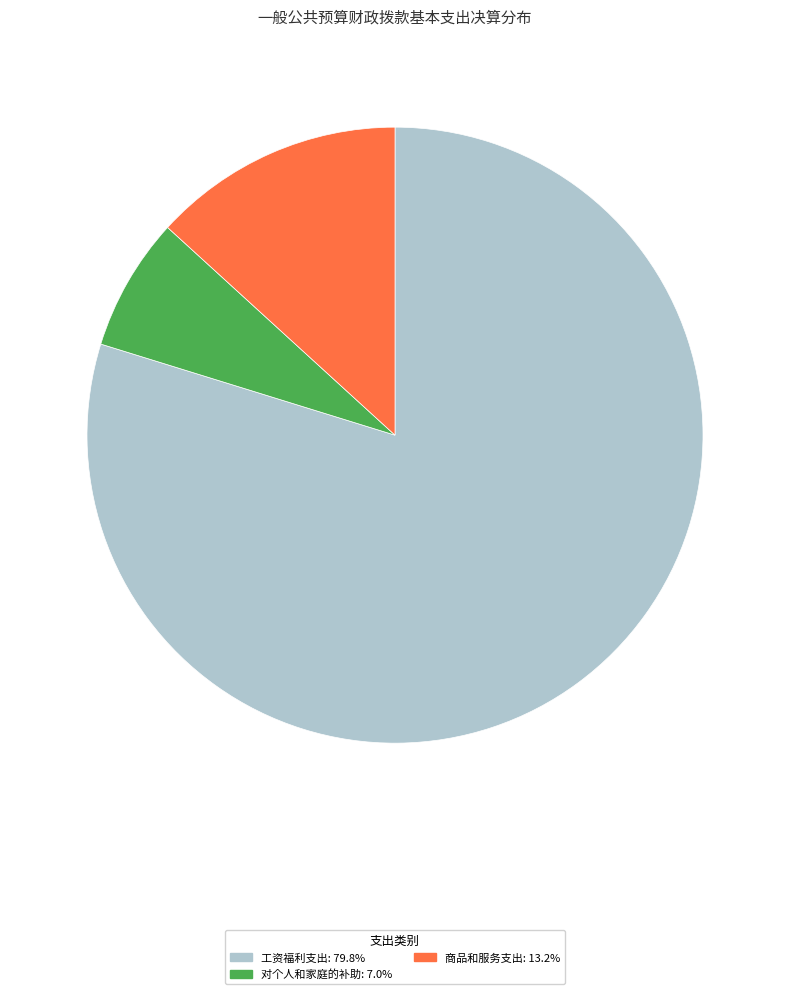

Is there any slice that represents more than half of the pie?

Yes